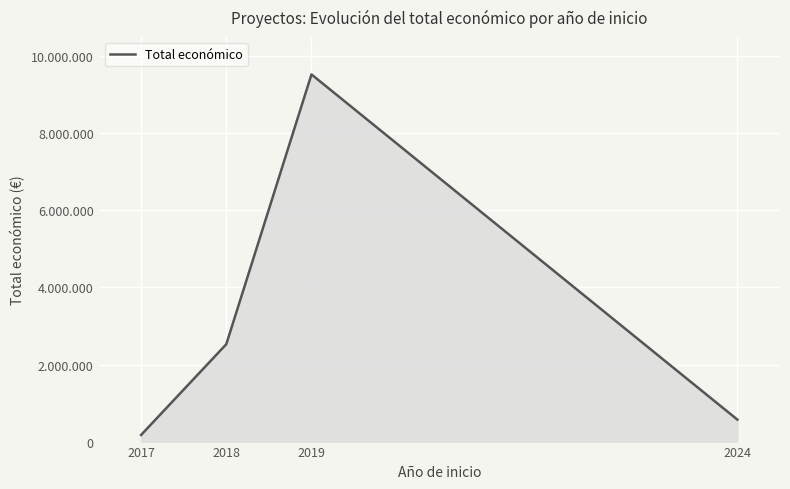

At which category does the chart reach its peak across all series?

2019